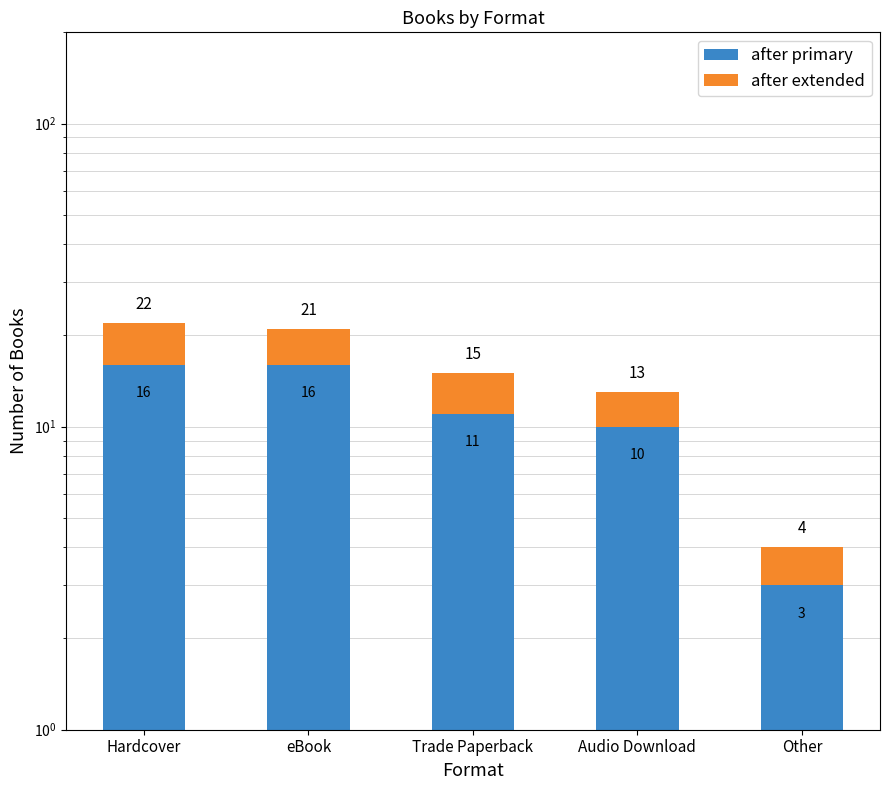

What position from the left is eBook?

2